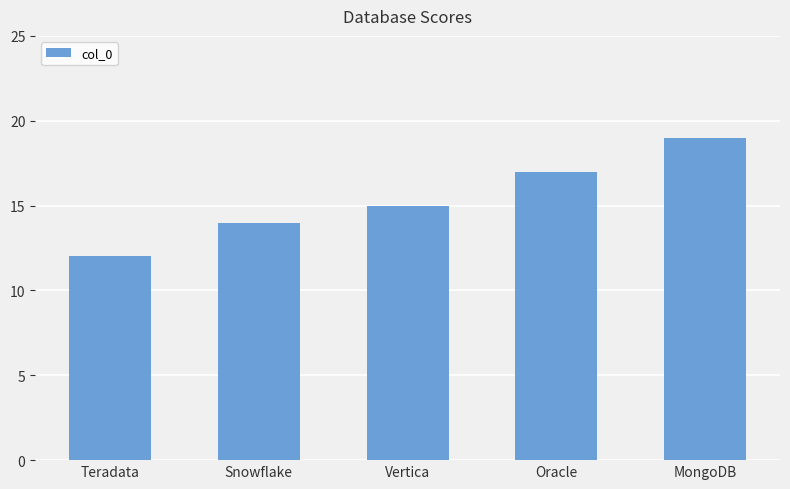

Reading left to right, transcribe all the data shown in this chart.

12	14	15	17	19